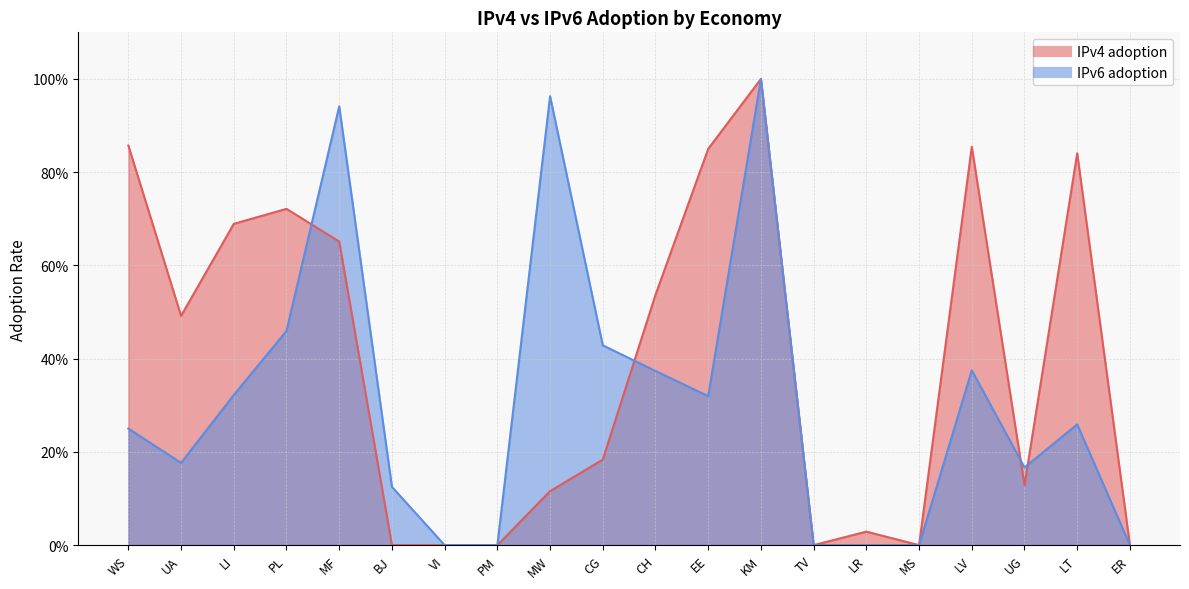

What is the difference between the maximum and minimum values in the IPv4 adoption series?

1.0